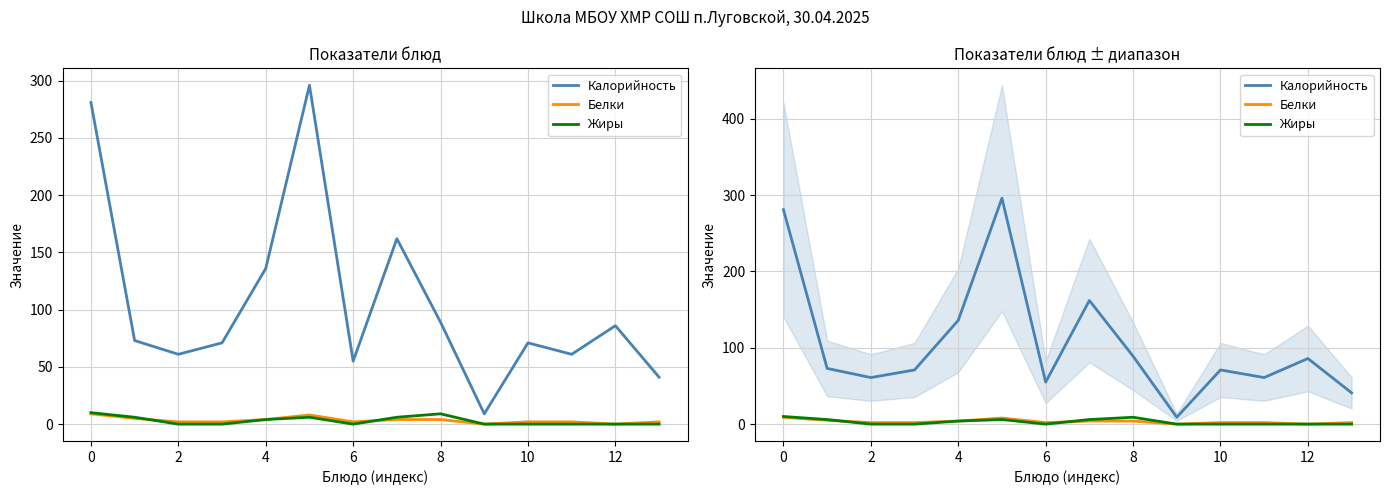

Which has a higher value, 7 or 12?

7